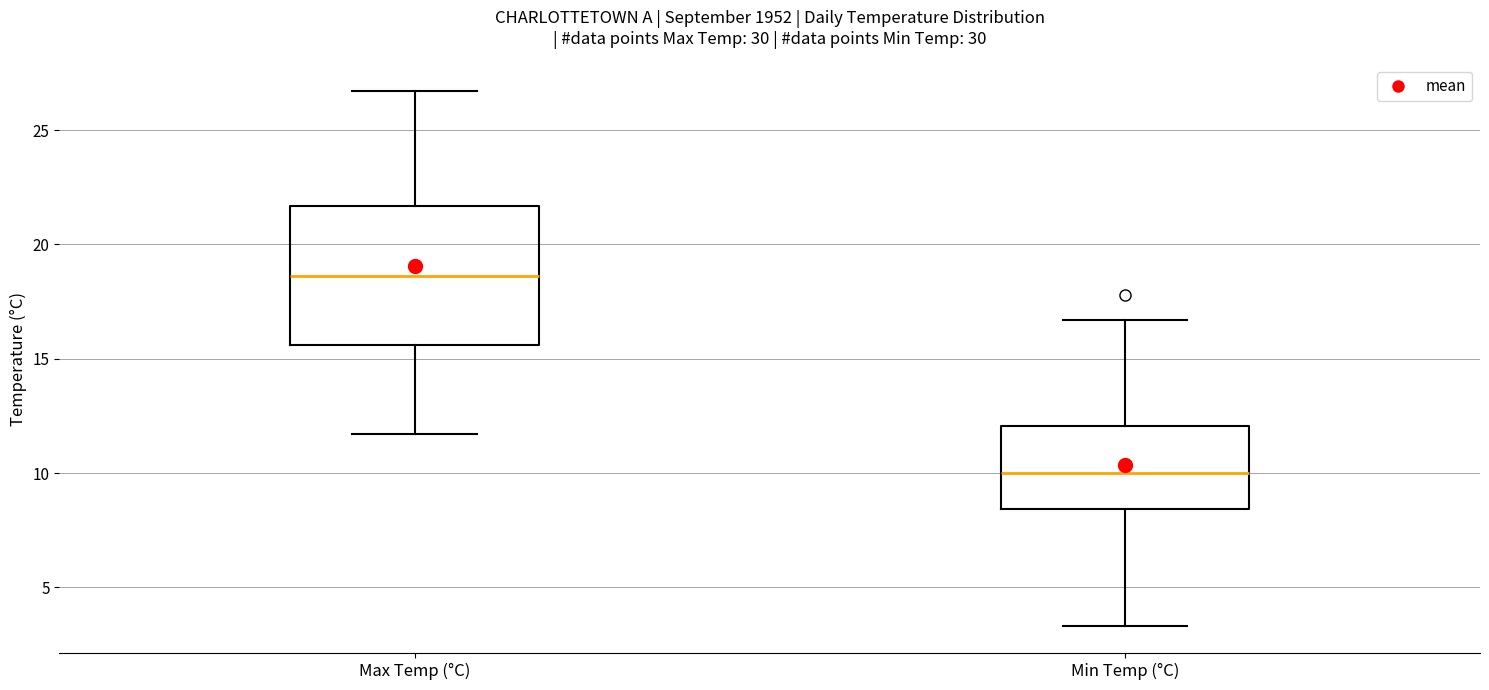

Comparing the boxes themselves (not the whiskers), which one is the tallest?

Max Temp (°C)